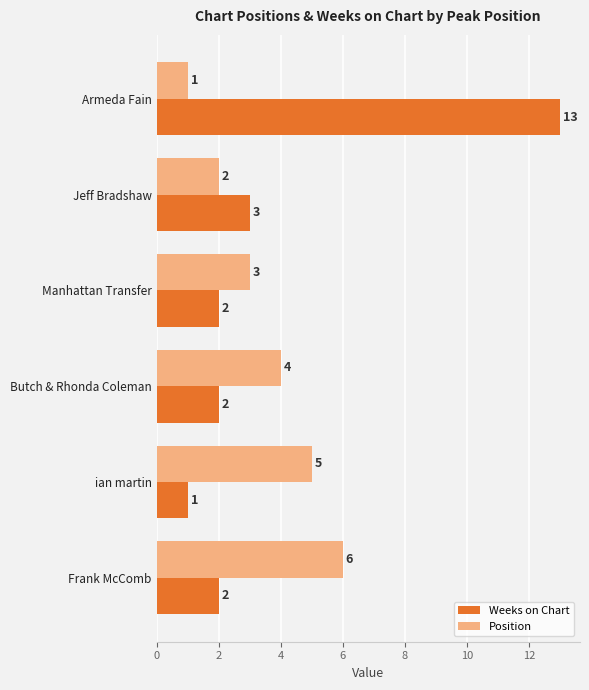

Which series has the largest range (max minus min)?

Weeks on Chart